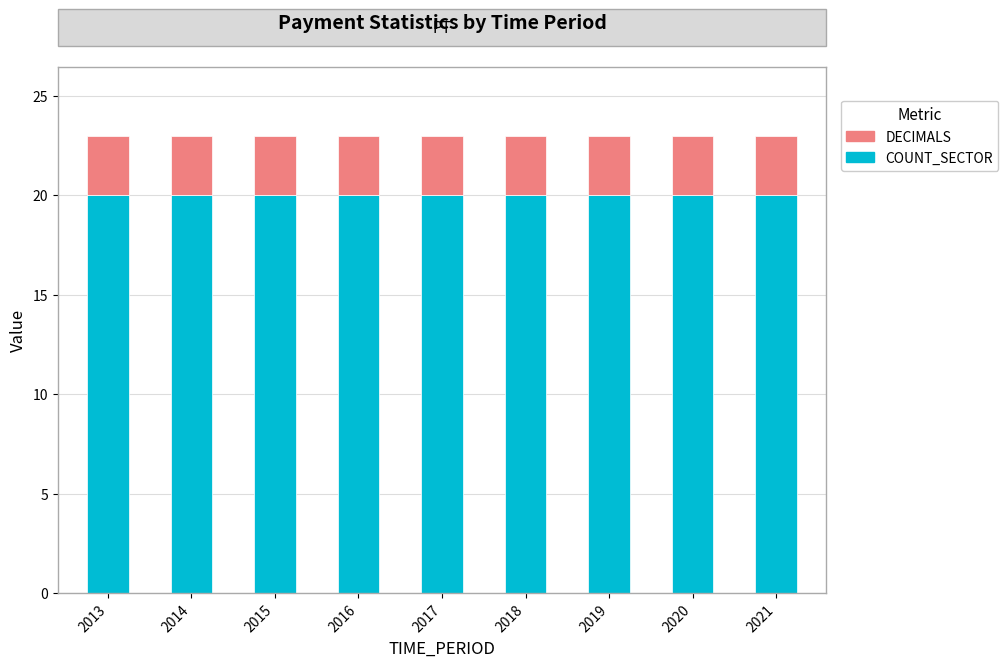

What is the total value across all series at 2015?

23